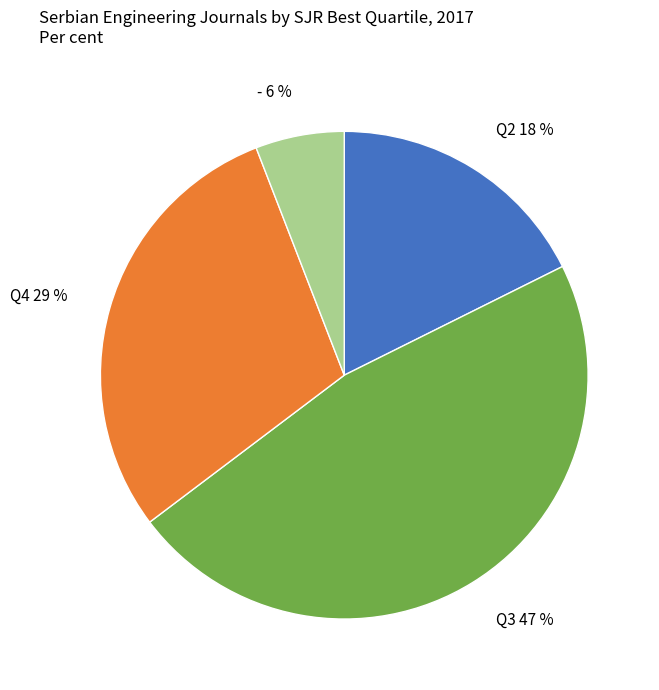

Does Q2 represent more than half of the total?

No